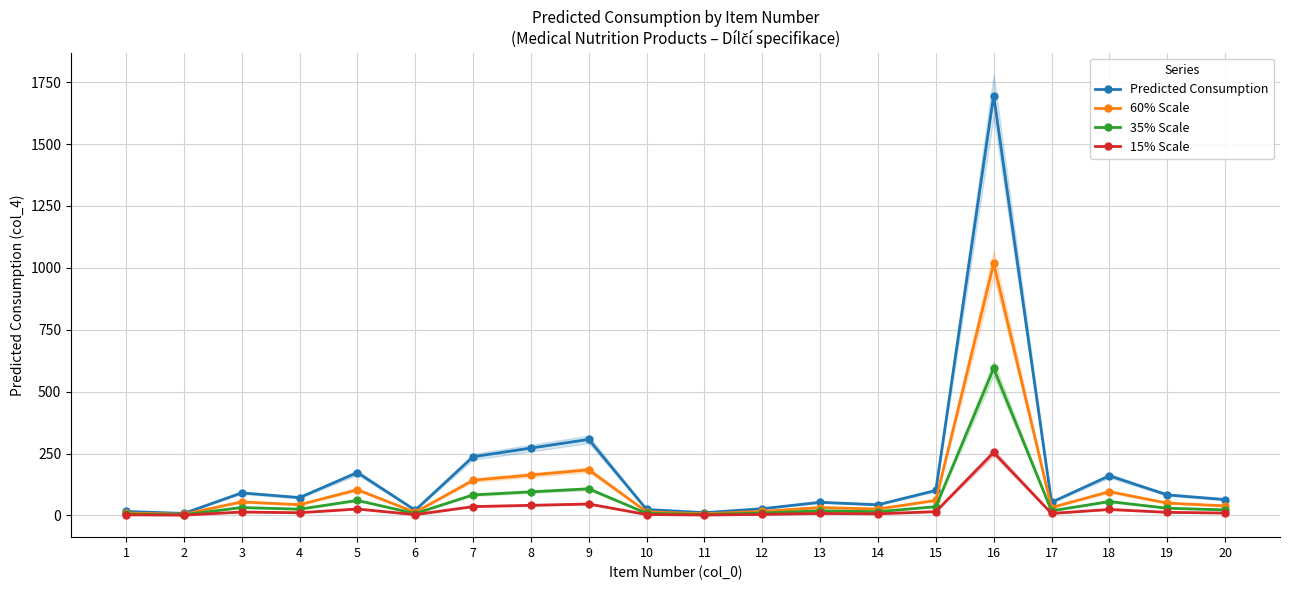

Reading right to left, extract all data points from this chart.

Predicted Consumption: 64.0	83.0	160.0	53.0	1696.0	101.0	43.0	53.0	27.0	11.0	24.0	307.0	272.0	237.0	21.0	173.0	72.0	91.0	8.0	16.0
60% Scale: 38.4	49.8	96.0	31.8	1017.6	60.6	25.8	31.8	16.2	6.6	14.4	184.2	163.2	142.2	12.6	103.8	43.2	54.6	4.8	9.6
35% Scale: 22.4	29.0	56.0	18.5	593.6	35.3	15.0	18.5	9.4	3.8	8.4	107.4	95.2	82.9	7.3	60.5	25.2	31.8	2.8	5.6
15% Scale: 9.6	12.4	24.0	7.9	254.4	15.1	6.5	7.9	4.0	1.6	3.6	46.0	40.8	35.5	3.1	25.9	10.8	13.7	1.2	2.4